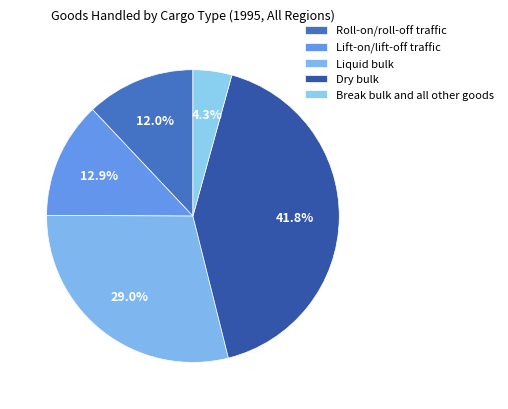

How many slices are in this pie chart?

5